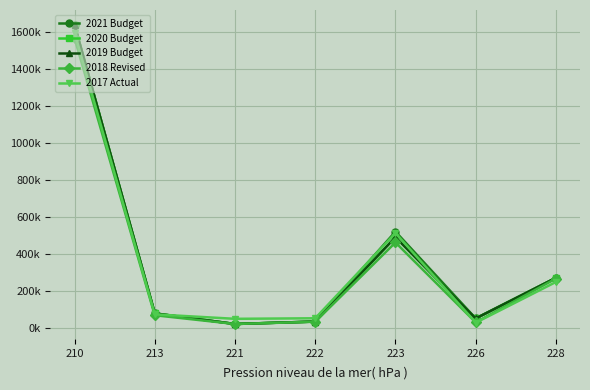

What is the difference between the 2019 Budget values at 226 and 210?

1589686